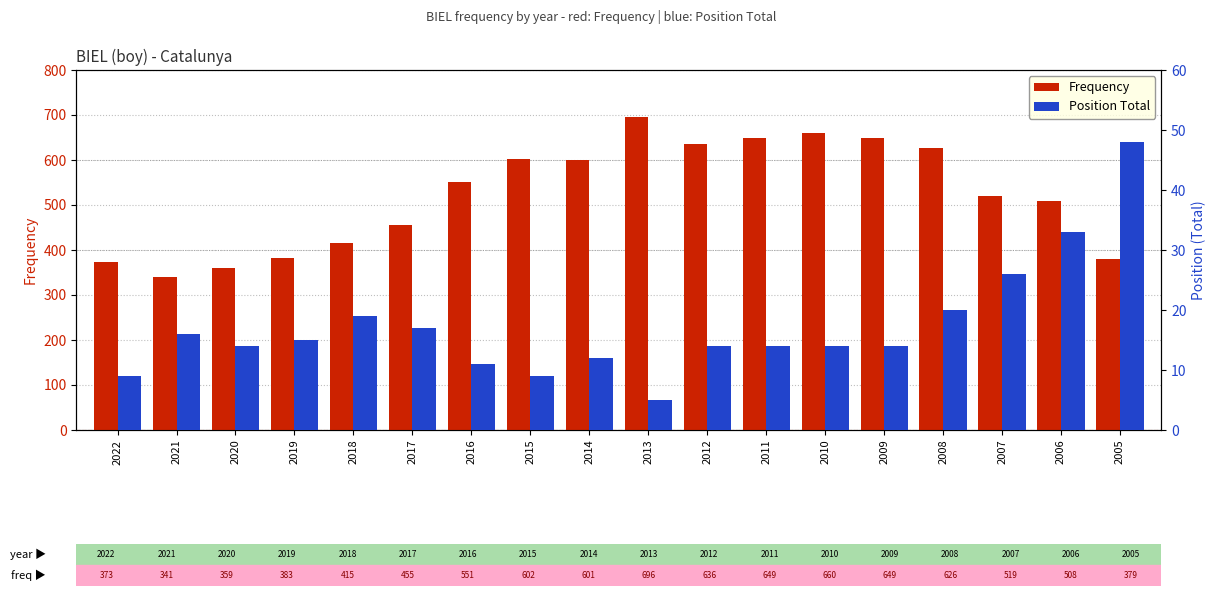

At which label is Frequency closest to 518?

2007